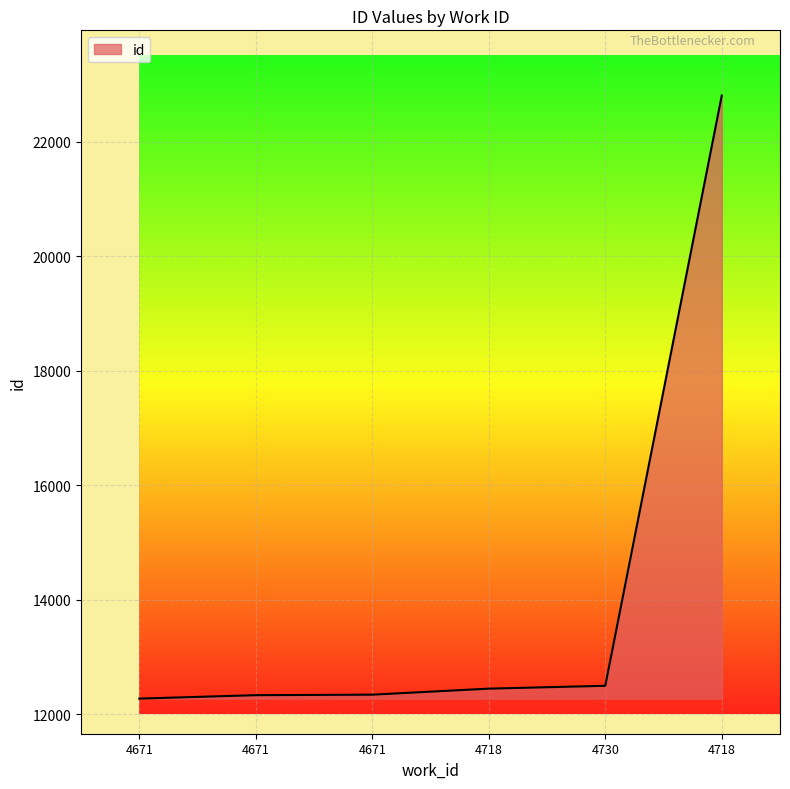

True or false: the data has more than 0 interior local peaks.

False